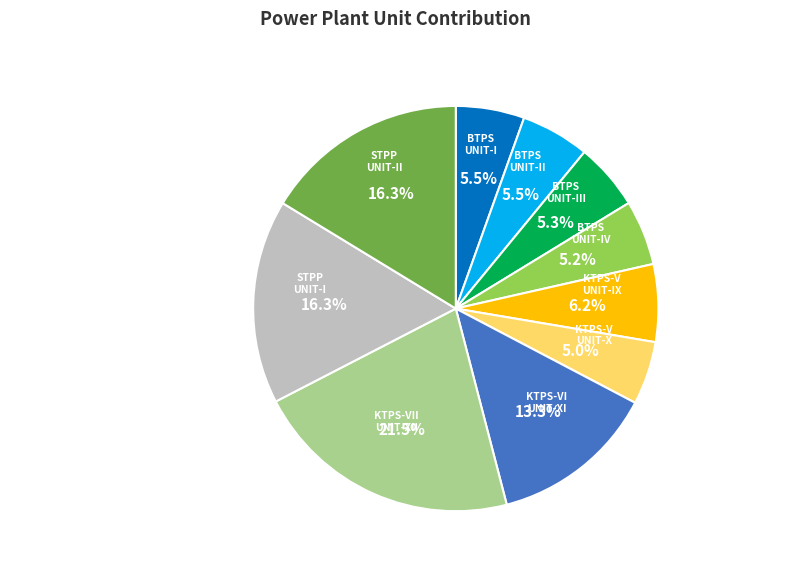

The KTPS-VI UNIT-XI slice represents 13% of the pie. True or false?

True